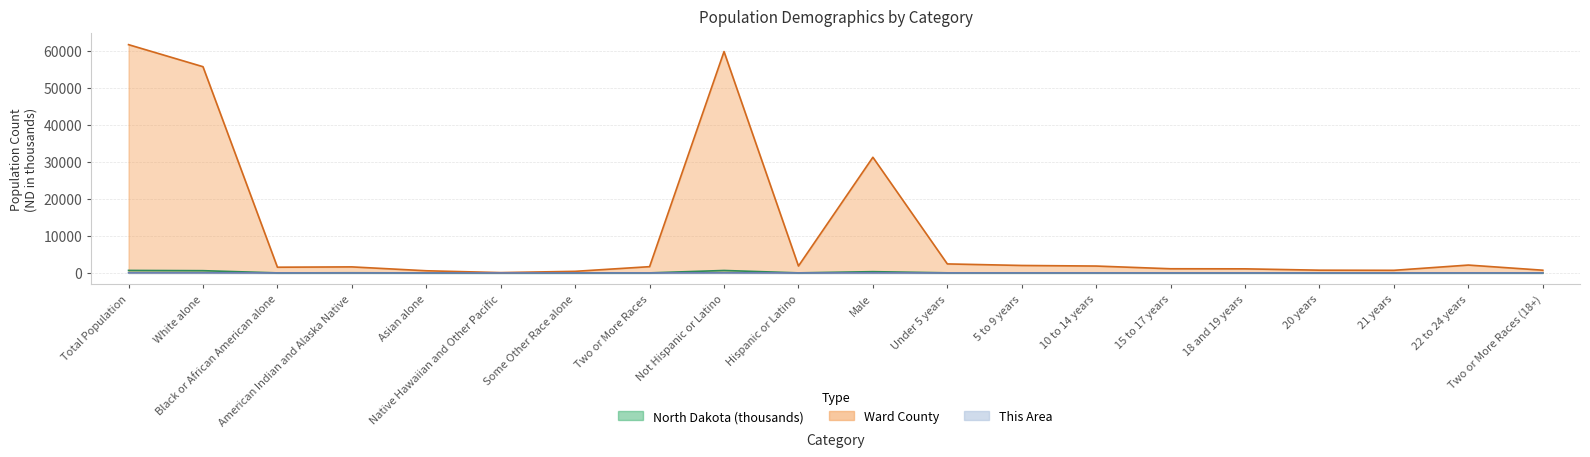

Reading left to right, list all the values displayed in this chart.

This Area: 28.0	28.0	0.0	0.0	0.0	0.0	0.0	0.0	28.0	0.0	17.0	0.0	1.0	0.0	0.0	0.0	0.0	0.0	1.0	0.0
Ward County: 61675.0	55718.0	1542.0	1630.0	583.0	84.0	428.0	1690.0	59806.0	1869.0	31250.0	2432.0	2014.0	1857.0	1125.0	1101.0	739.0	703.0	2123.0	732.0
North Dakota: 672.6	605.4	8.0	36.6	6.9	0.3	3.5	11.9	659.1	13.5	339.9	22.8	20.5	20.4	13.1	11.5	6.7	6.3	18.5	5.6